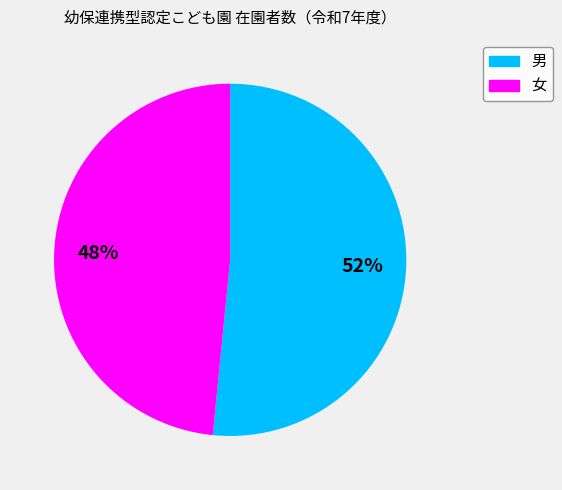

Is it true that 女 is 48% of the pie?

True